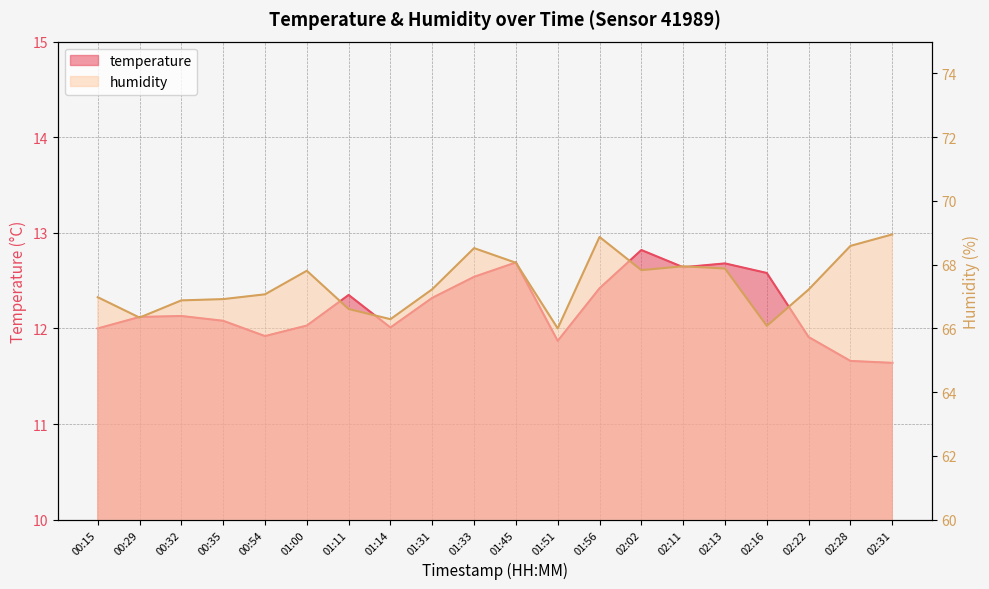

Reading left to right, extract all data points from this chart.

temperature: 12.0	12.1	12.1	12.1	11.9	12.0	12.3	12.0	12.3	12.5	12.7	11.9	12.4	12.8	12.6	12.7	12.6	11.9	11.7	11.6
humidity: 67.0	66.3	66.9	66.9	67.1	67.8	66.6	66.3	67.2	68.5	68.1	66.0	68.9	67.8	68.0	67.9	66.1	67.2	68.6	69.0